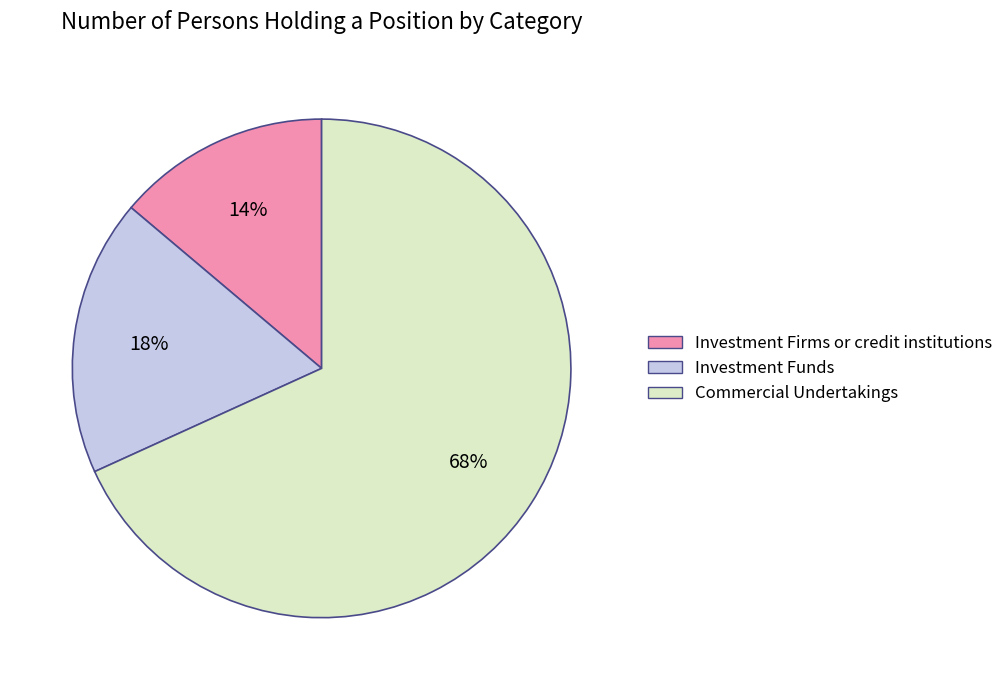

To the nearest percent, what is the average slice percentage?

33%